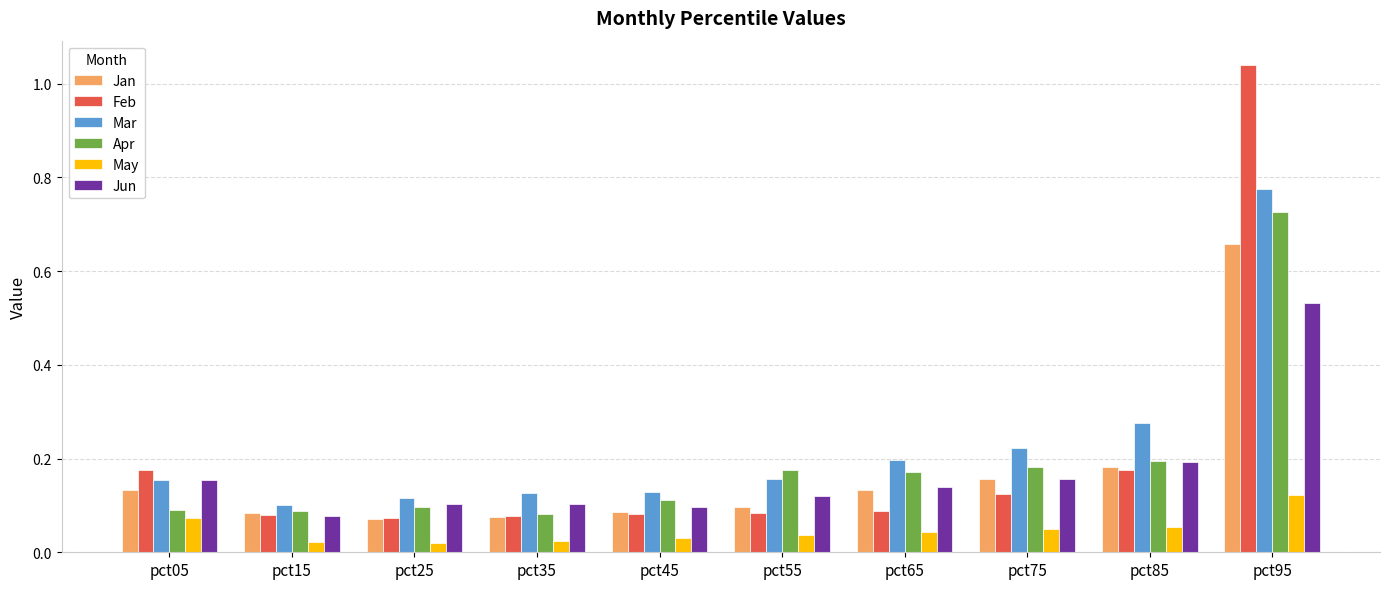

How many data points does each series have?

10